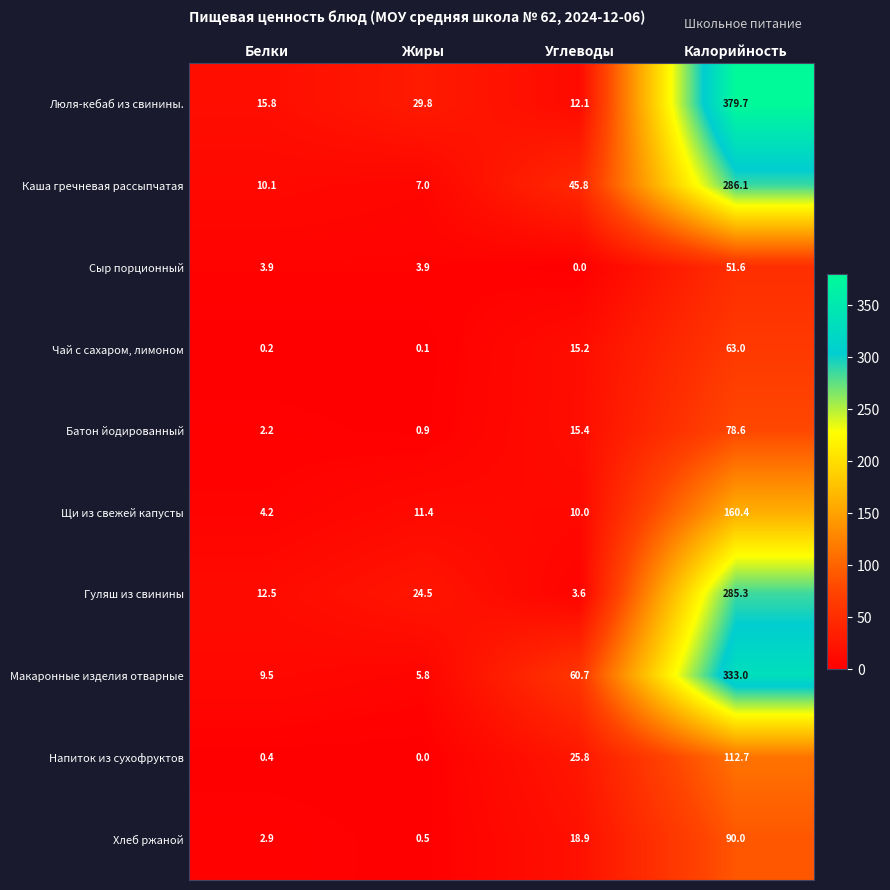

What is the total value across all series at Жиры?

83.9